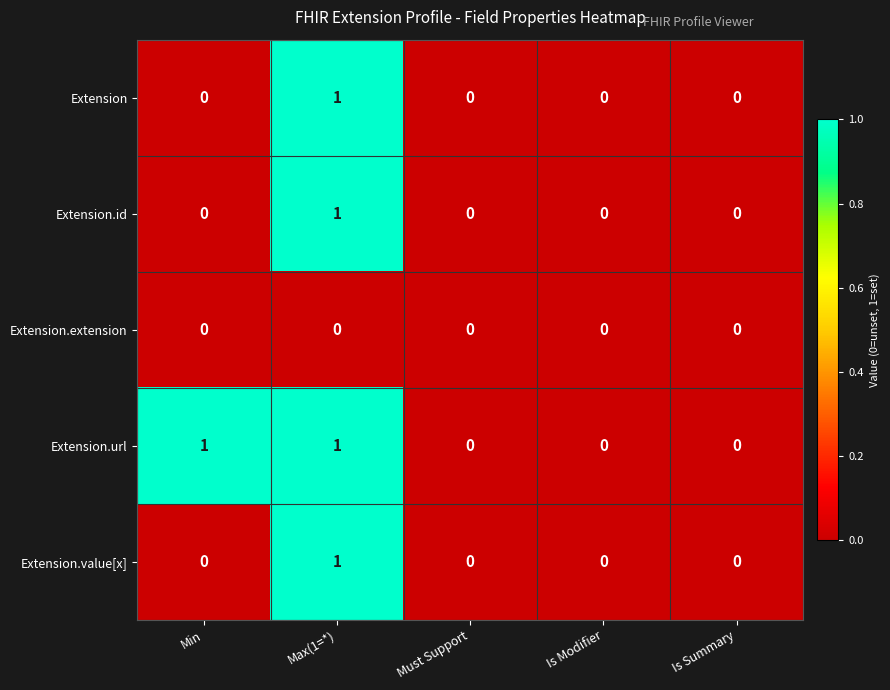

How many values in the Extension.value[x] series exceed 0?

1